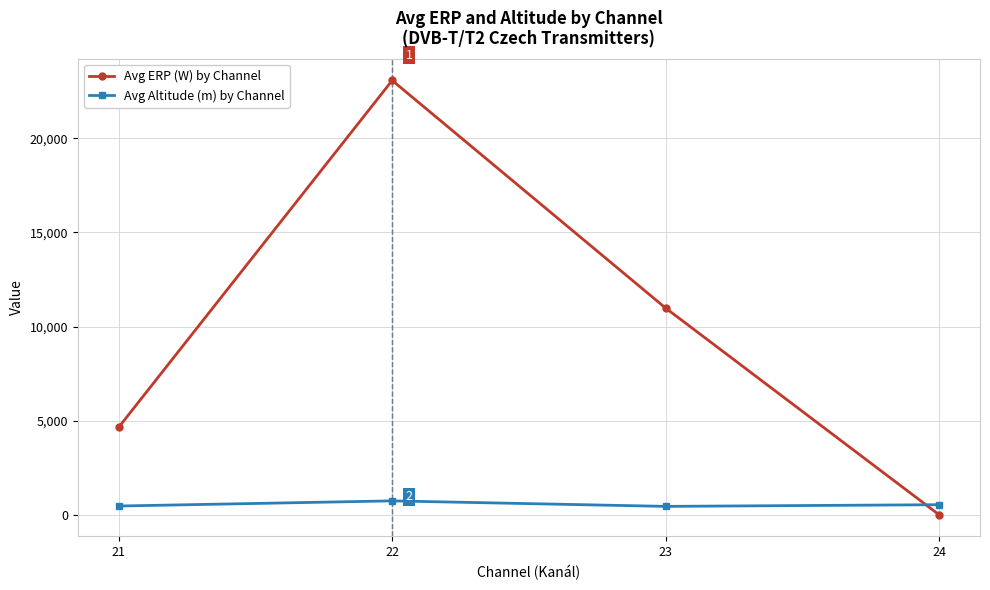

Does the chart display data point markers on the line(s)?

Yes